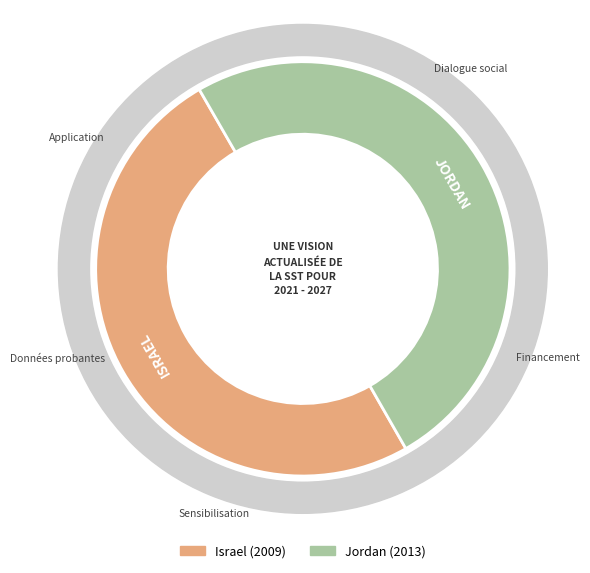

To the nearest percent, what is the combined percentage of Israel and Jordan?

100%